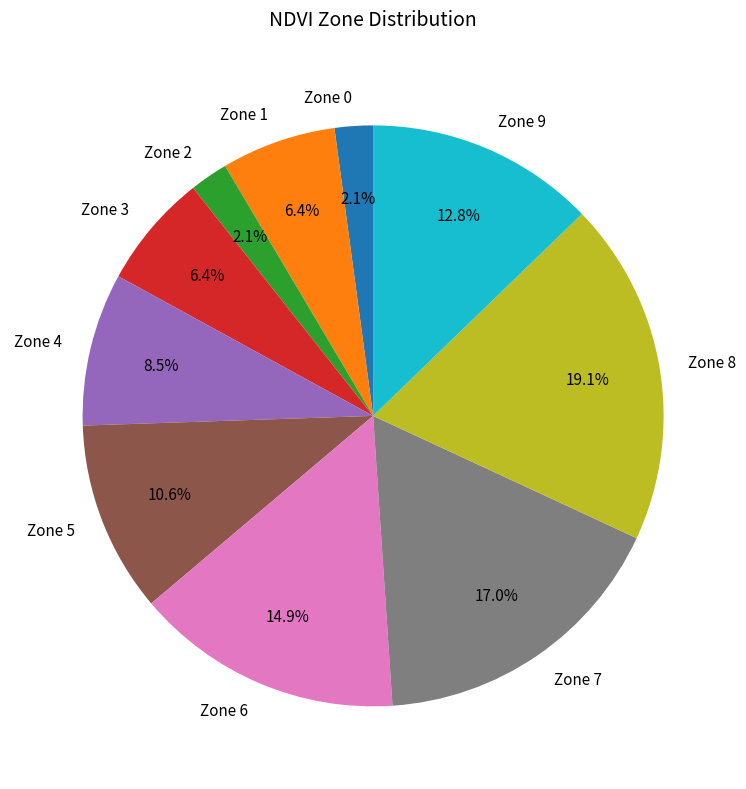

The Zone 2 slice represents 2% of the pie. True or false?

True